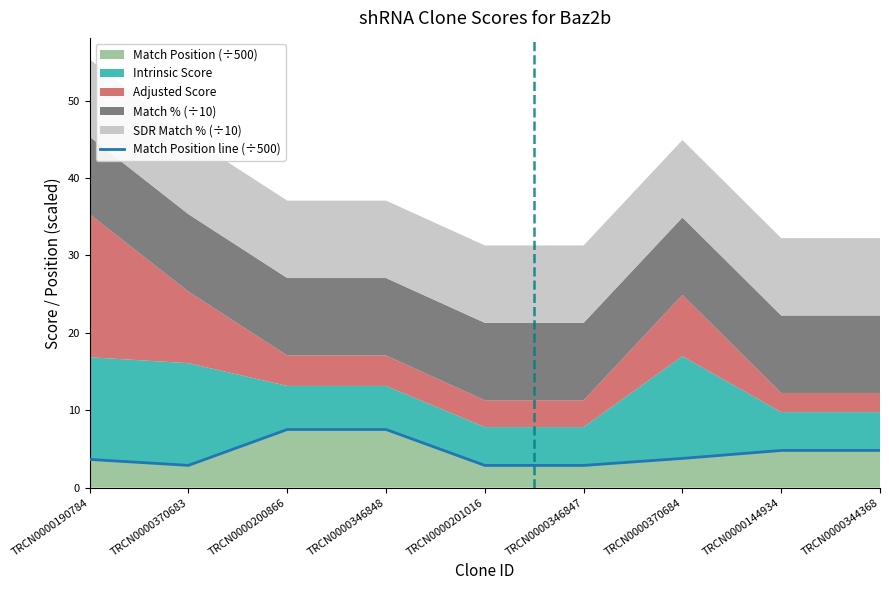

How many lines are shown in the chart?

1